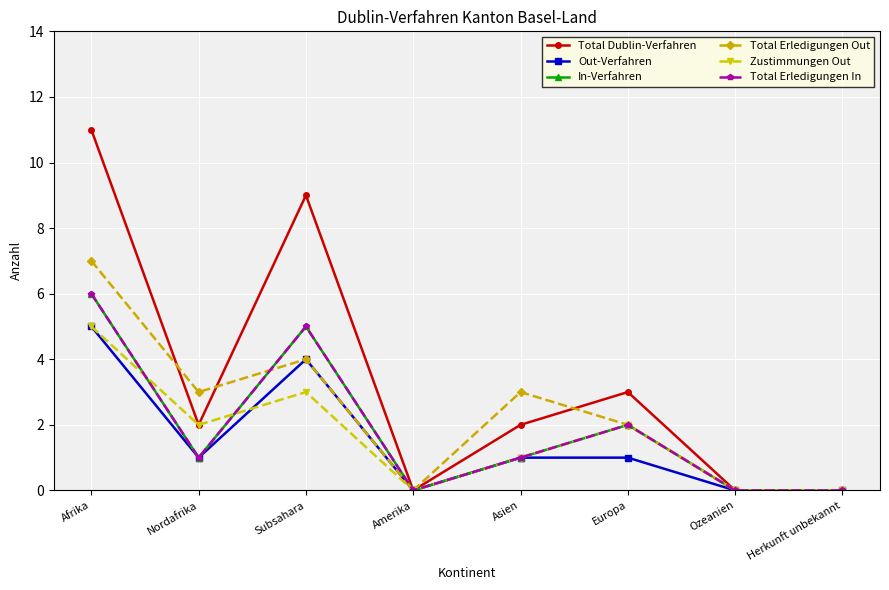

The value of Zustimmungen Out at Afrika is 5. True or false?

True